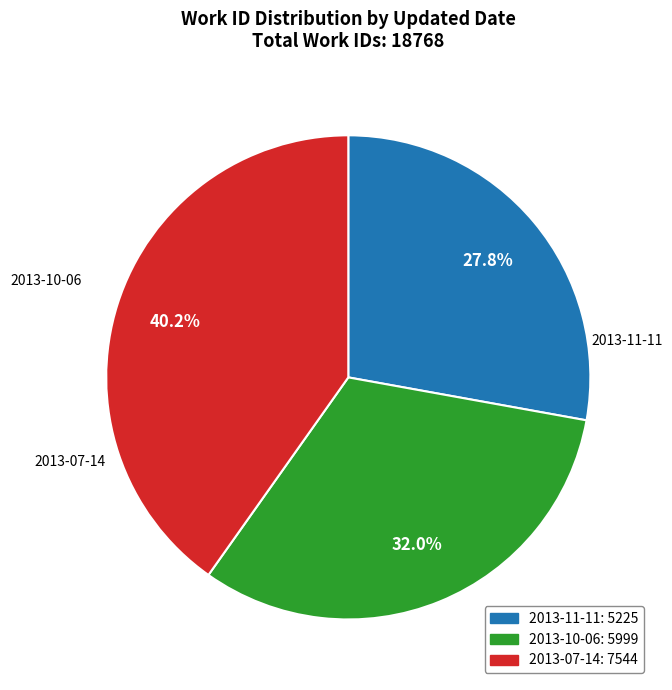

Which slice is the smallest?

2013-11-11